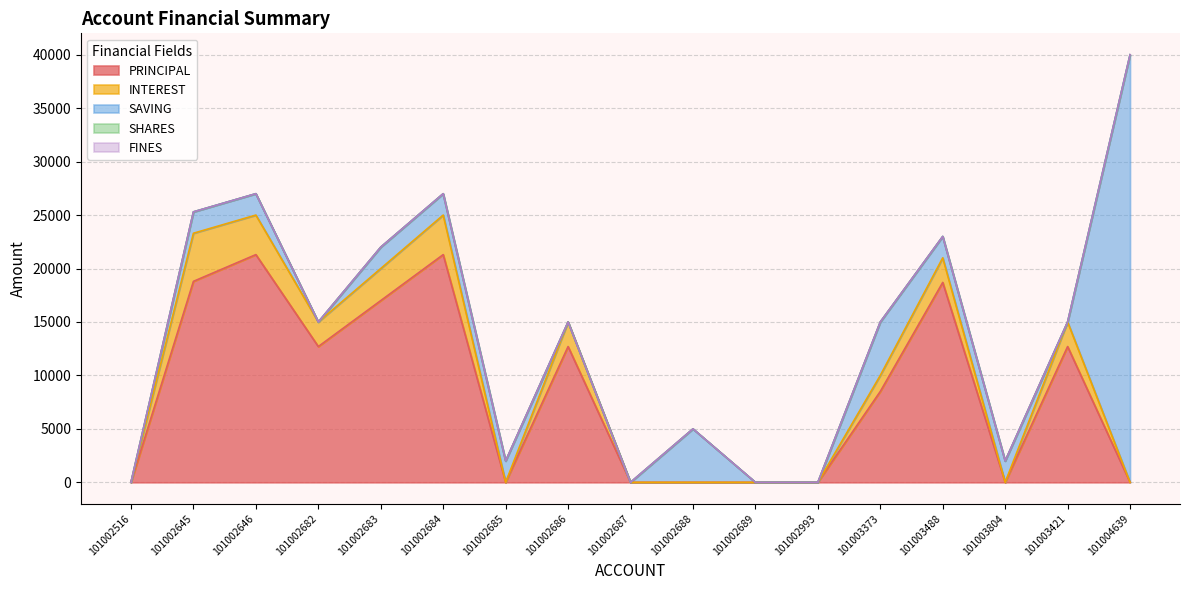

How many data points does each series have?

17